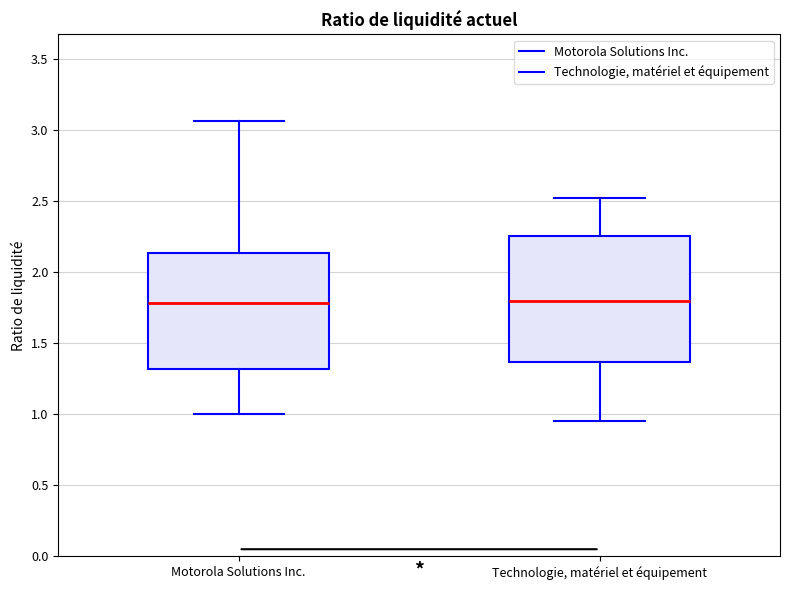

Which box is the tallest, from its lower edge to its upper edge?

Technologie, matériel et équipement